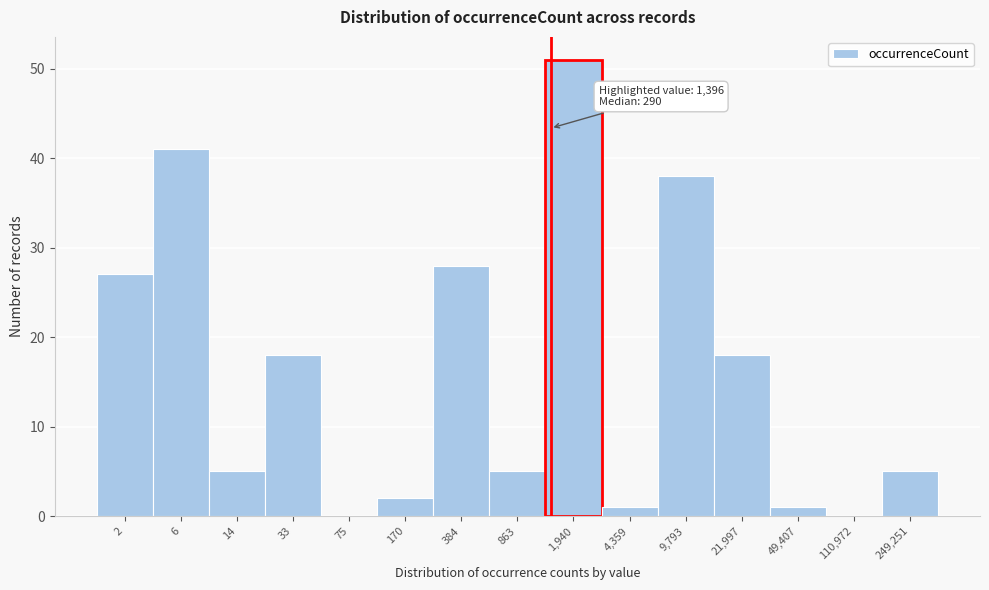

Reading left to right, list all the values displayed in this chart.

2=27	6=41	14=5	33=18	75=0	170=2	384=28	863=5	1,940=51	4,359=1	9,793=38	21,997=18	49,407=1	110,972=0	249,251=5